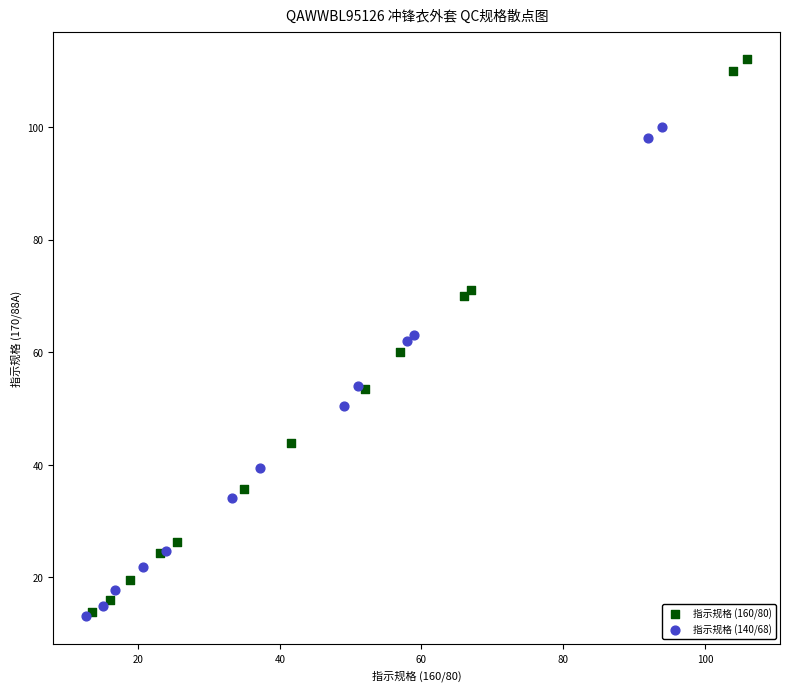

Which series contains the highest Y value?

指示规格 (160/80)